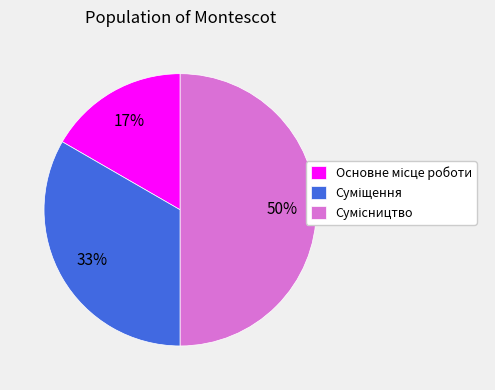

To the nearest percent, what is the difference between the largest and smallest slice percentages?

33%